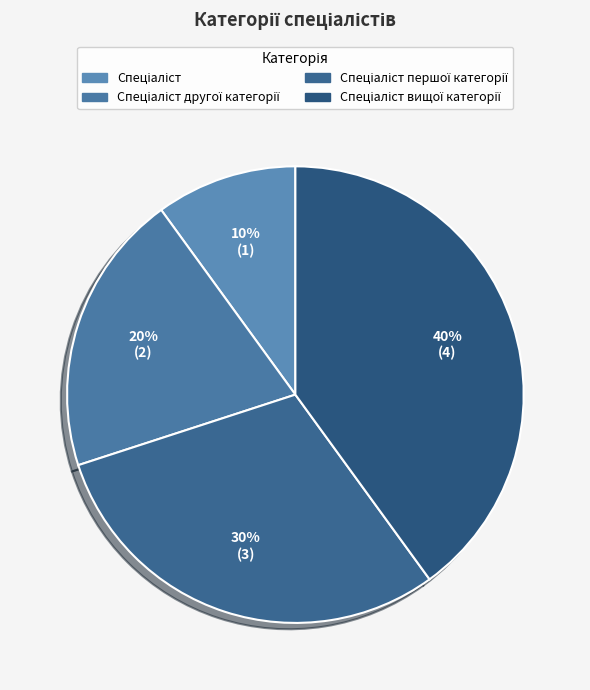

Count the number of slices in the pie.

4